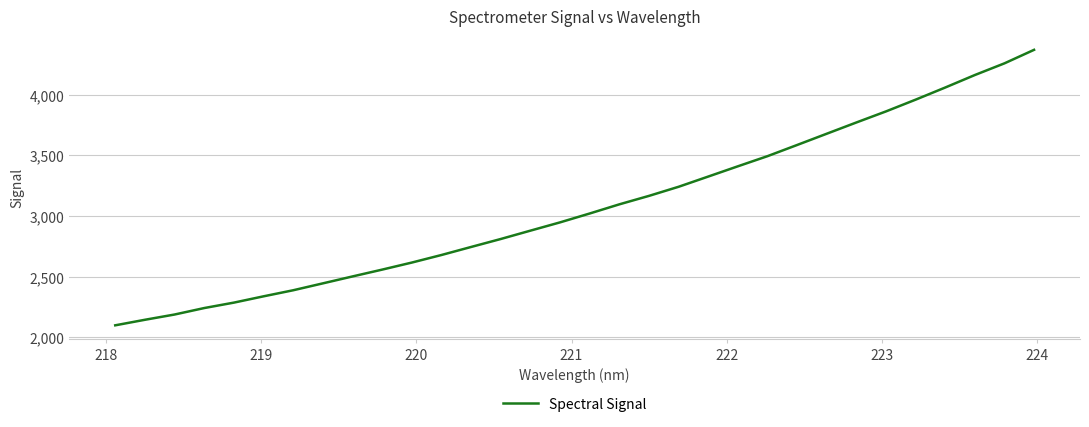

What is the difference between the maximum and minimum values?

2271.2